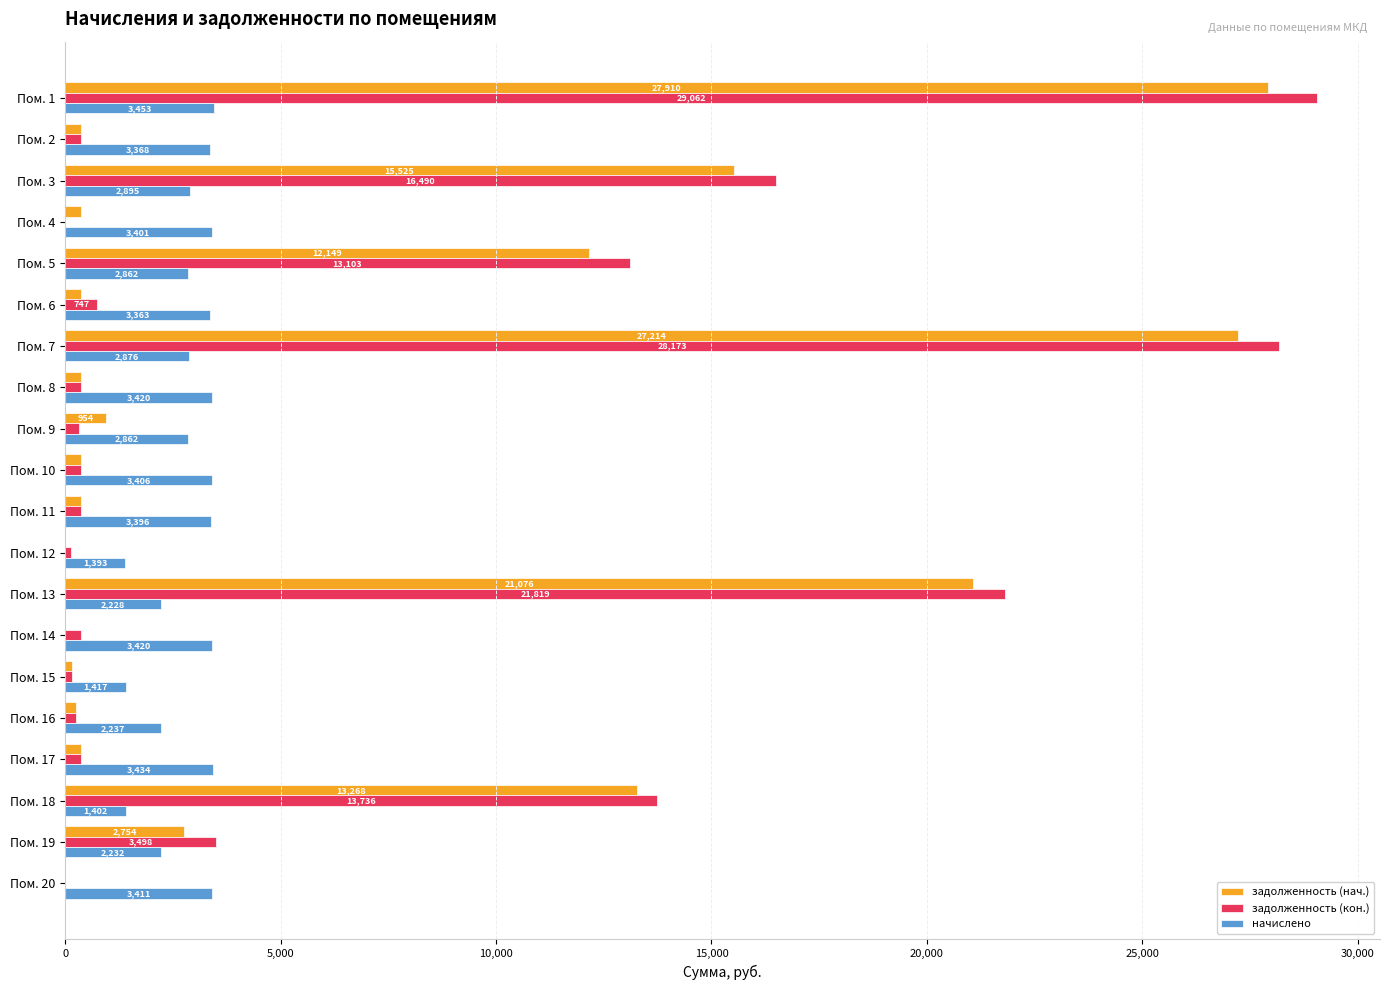

Where is задолженность (нач.) nearest to the value 13955?

Пом. 18